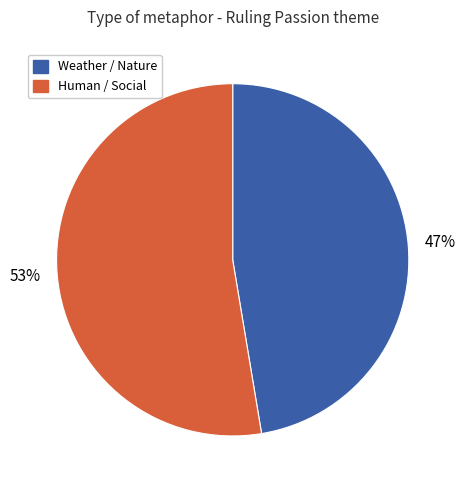

To the nearest percent, what is the average slice percentage?

50%